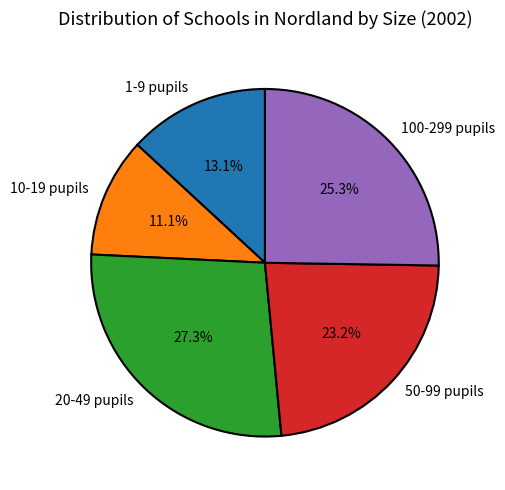

To the nearest percent, what is the average slice percentage?

20%